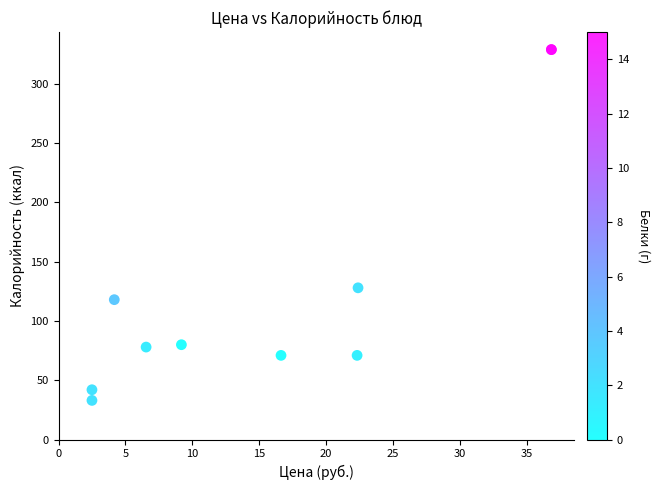

What Y value in the scatter plot is closest to 181?

128